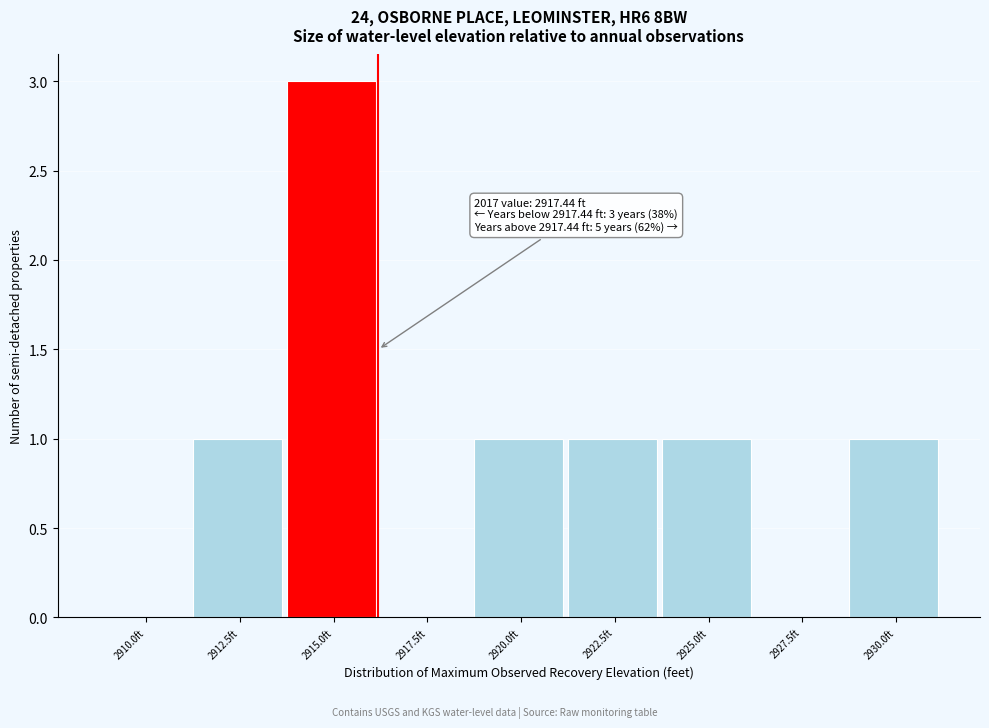

Reading left to right, what are all the values shown in this chart?

2910.0ft=0	2912.5ft=1	2915.0ft=3	2917.5ft=0	2920.0ft=1	2922.5ft=1	2925.0ft=1	2927.5ft=0	2930.0ft=1